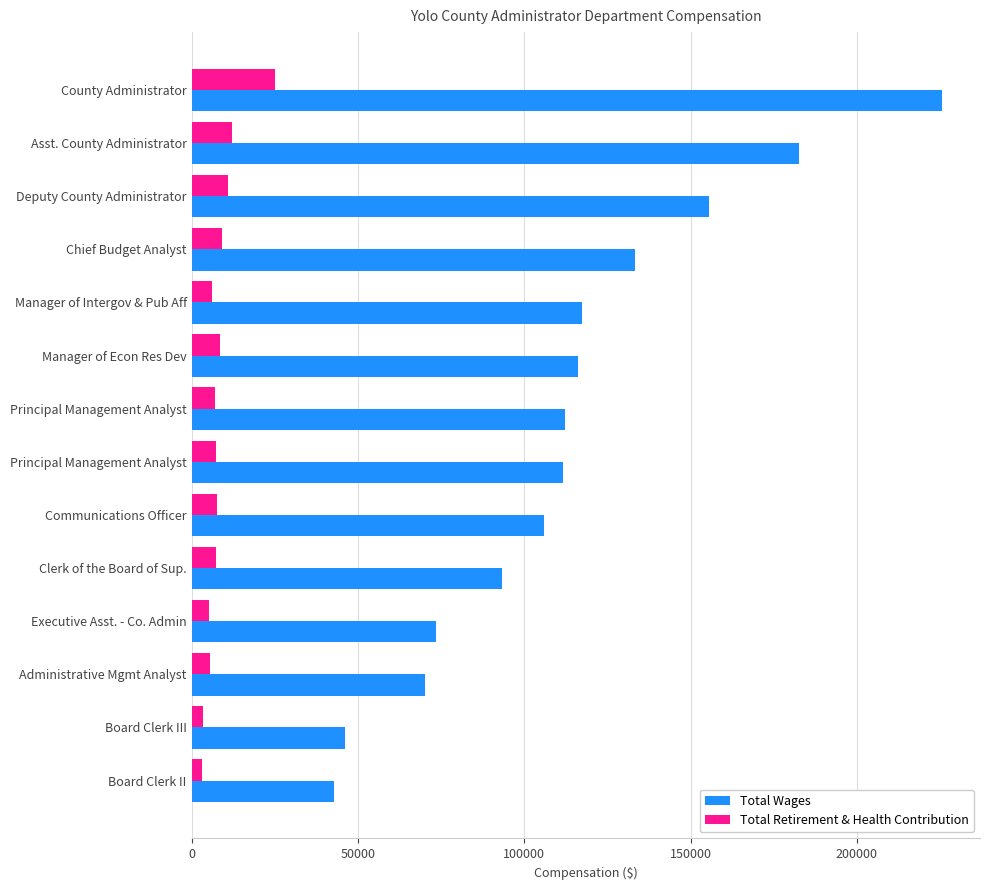

How many series are shown in this chart?

2